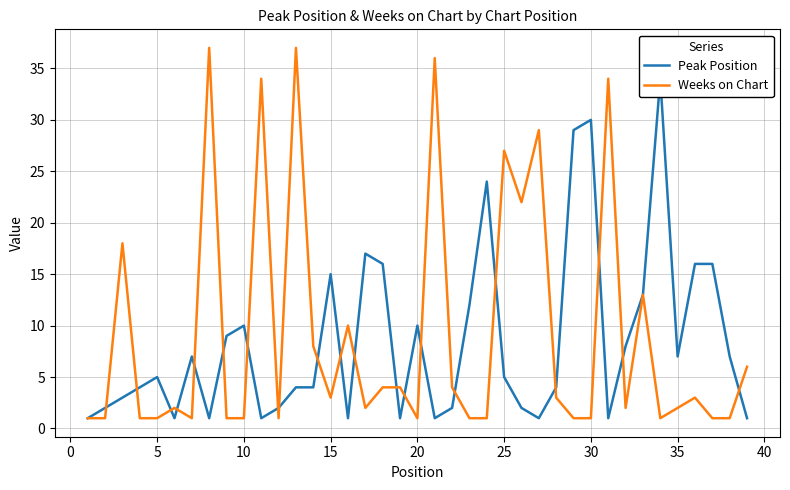

List the series in order of their peak value, highest first.

Weeks on Chart, Peak Position